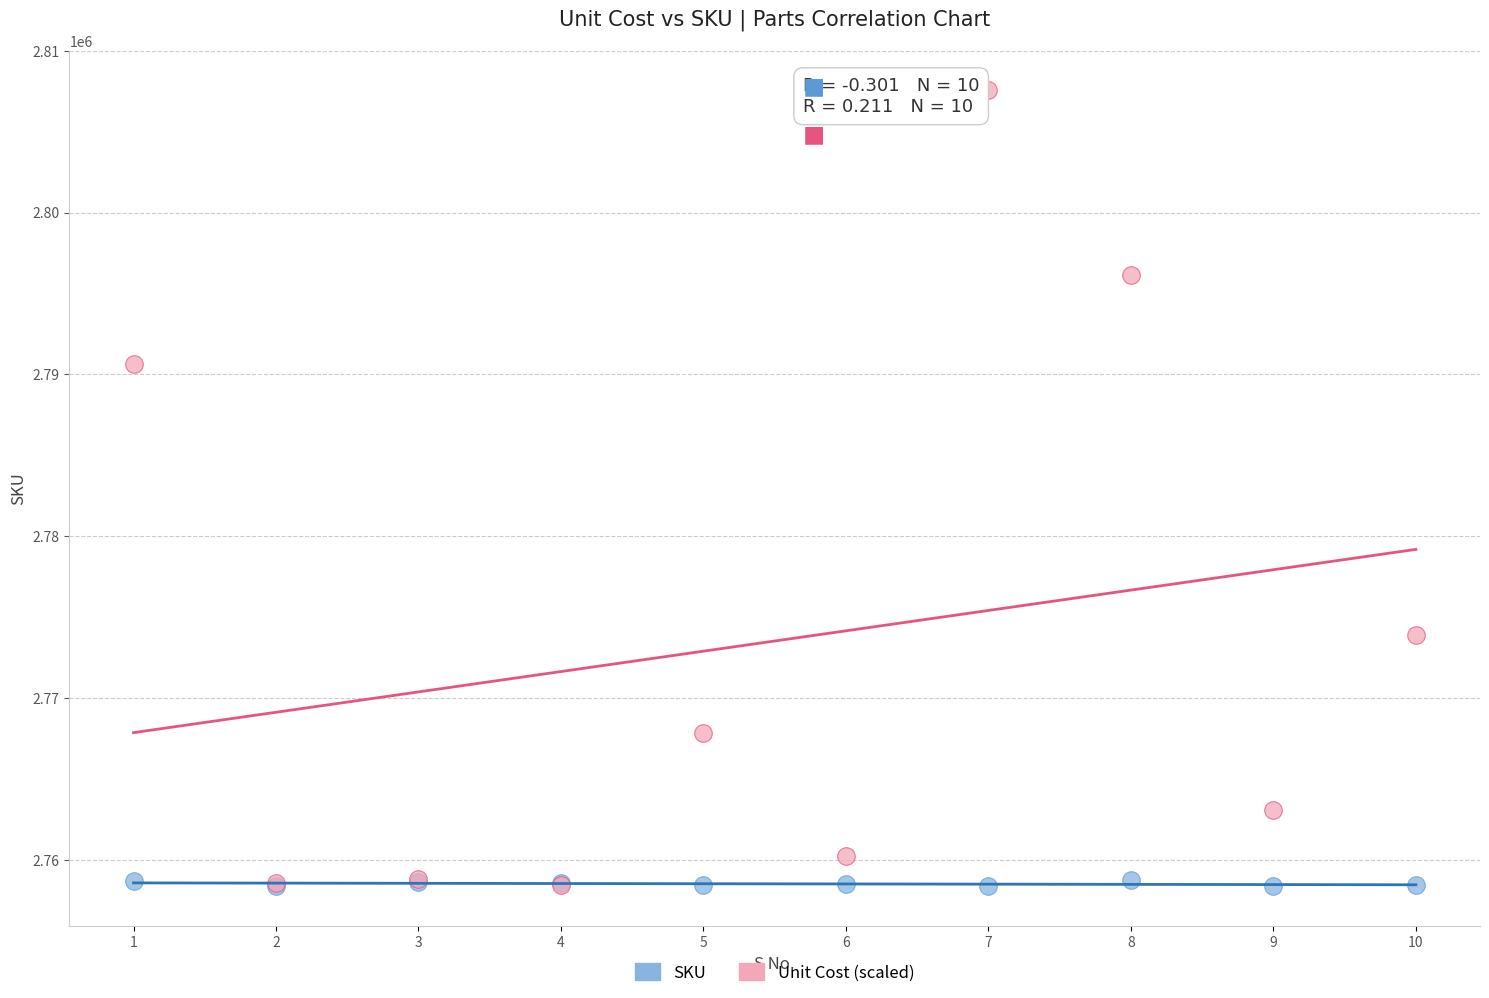

Which series reaches the maximum Y coordinate?

Unit Cost (scaled)